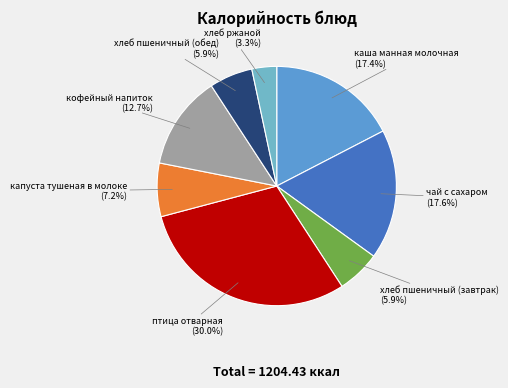

How much of the chart is everything except хлеб пшеничный (завтрак)?

94.1%